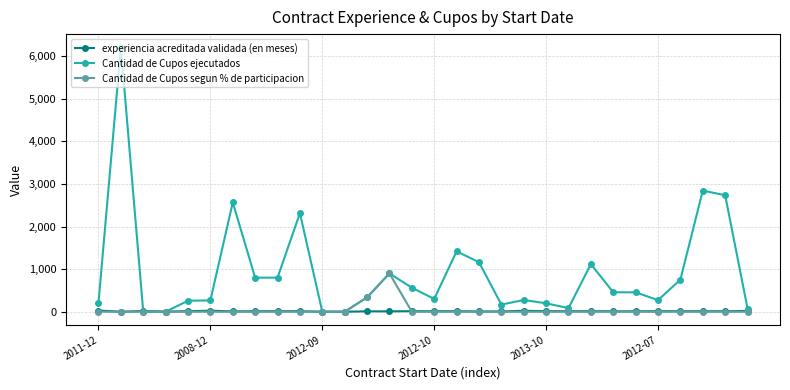

What is the maximum value shown in the chart?

6209.0